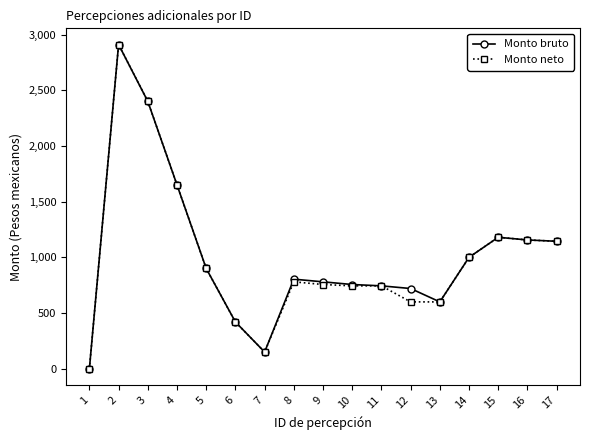

True or false: Monto bruto has more than 2 interior local peaks.

True